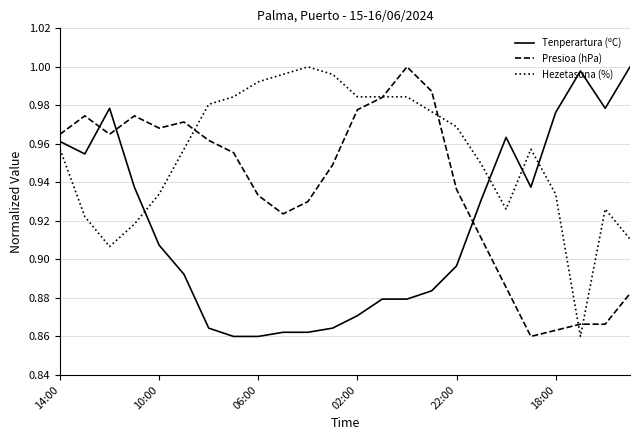

Rank the series by their average value, from lowest to highest.

Tenperartura (ºC), Presioa (hPa), Hezetasuna (%)